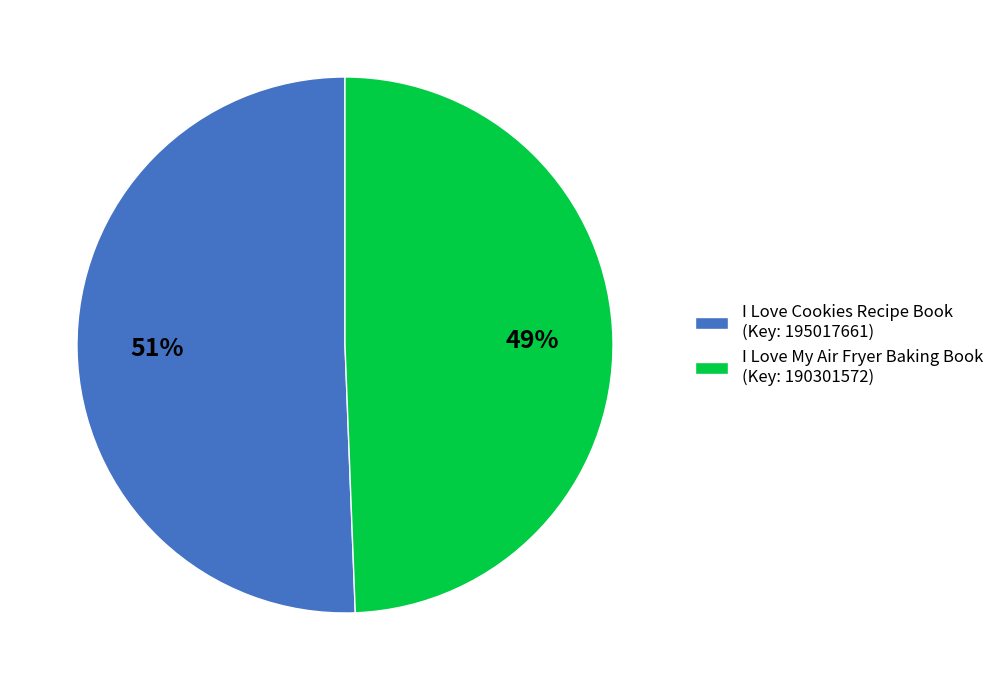

What is the smallest slice in the pie chart?

I Love My Air Fryer Baking Book (Key: 190301572)